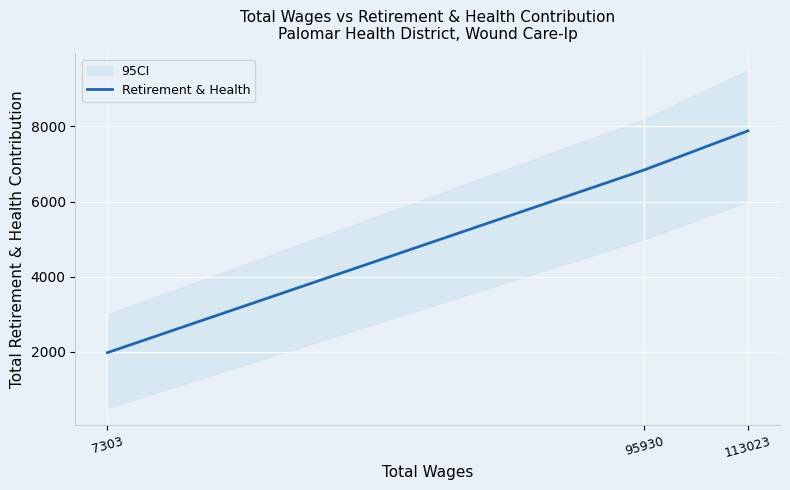

Between 7303 and 113023, which is larger?

113023